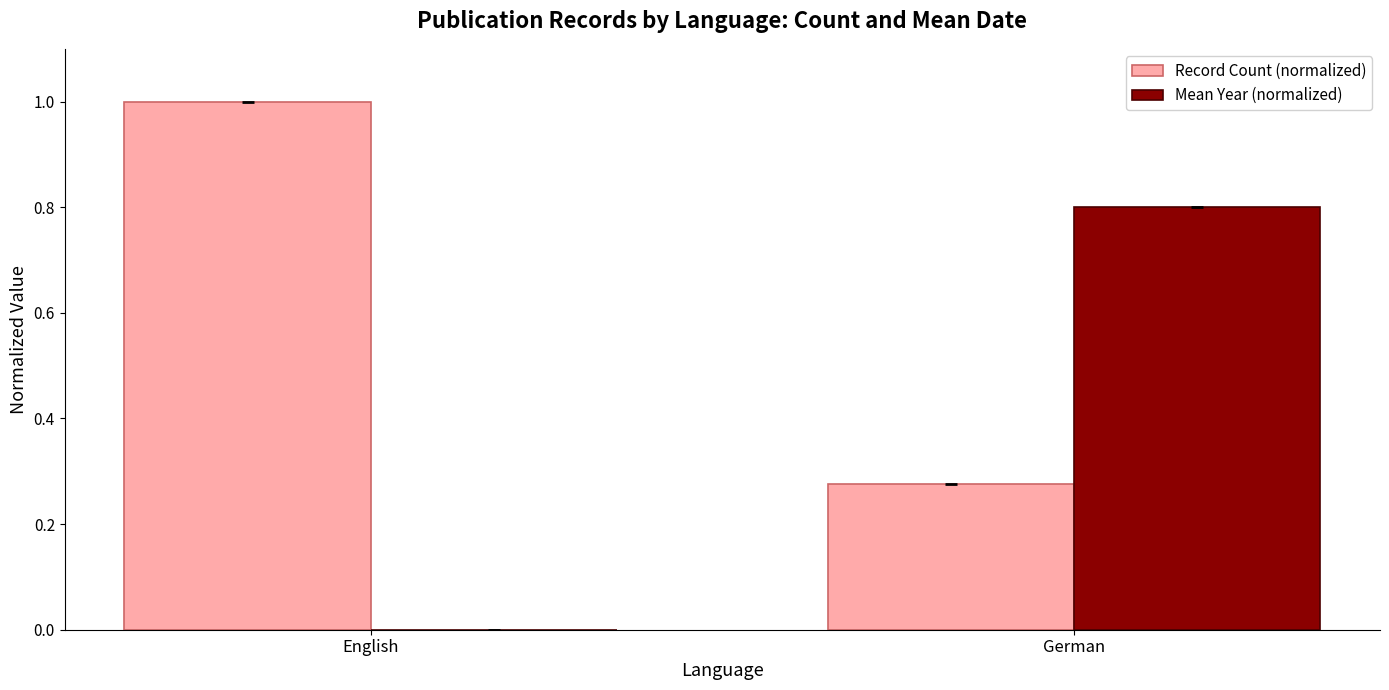

The value of Record Count (normalized) at English is 1.6. True or false?

False